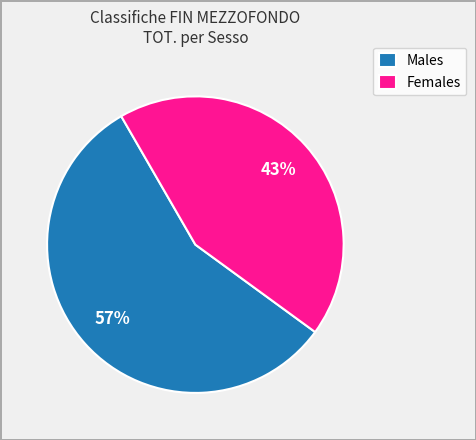

What is the largest slice in the pie chart?

Males